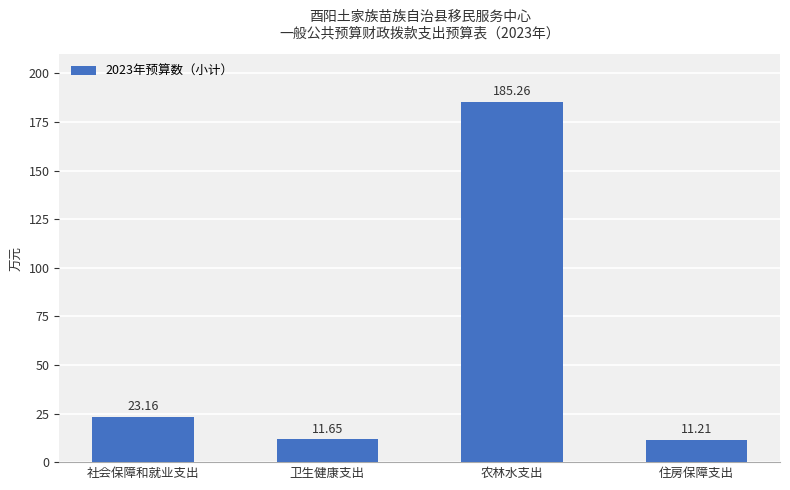

What is the difference between the maximum and second lowest values?

173.6